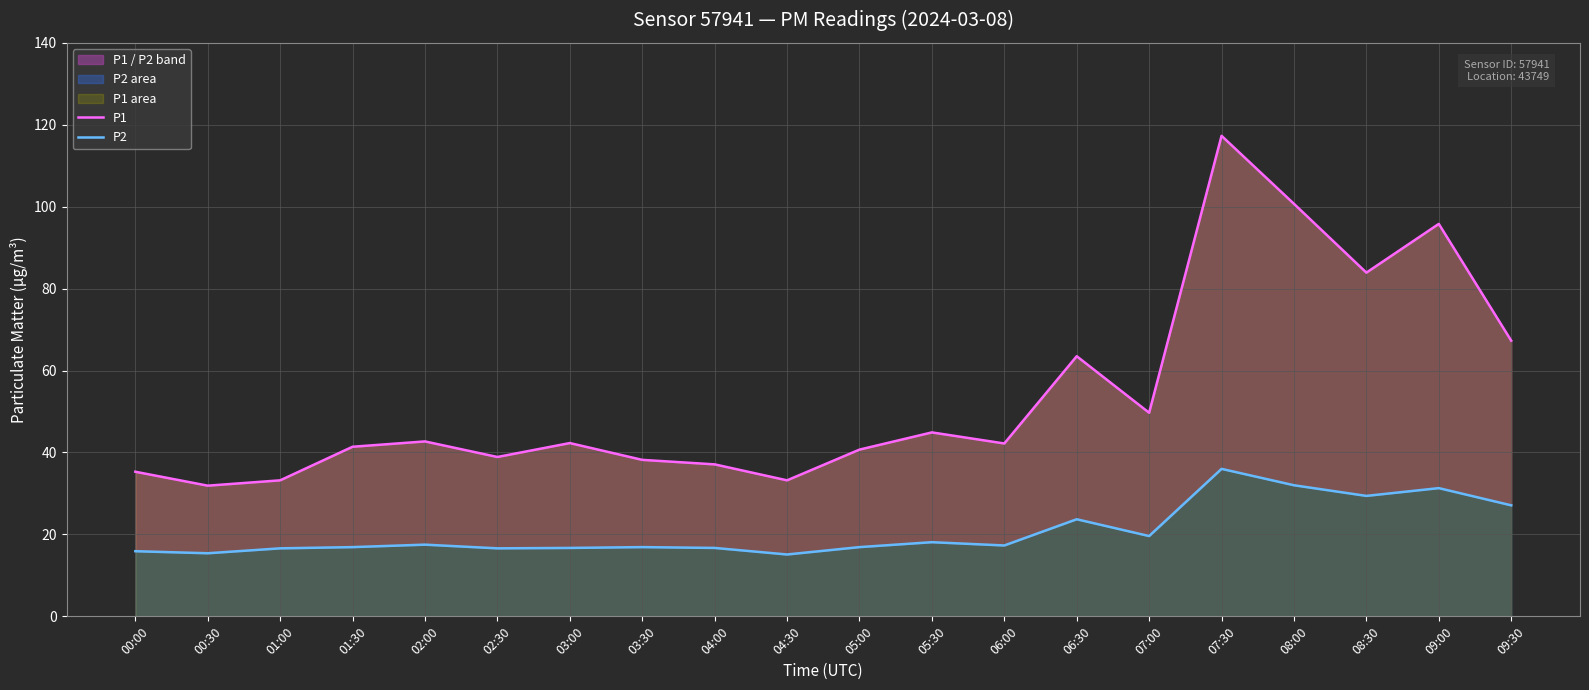

At which label does P1 reach its minimum?

00:30